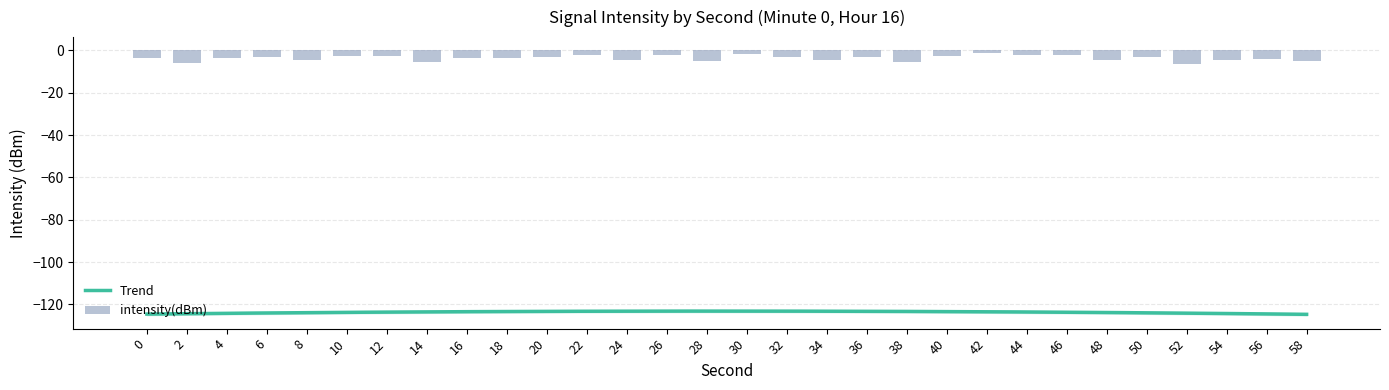

What is the value of the 18th bar from the left?

4.3